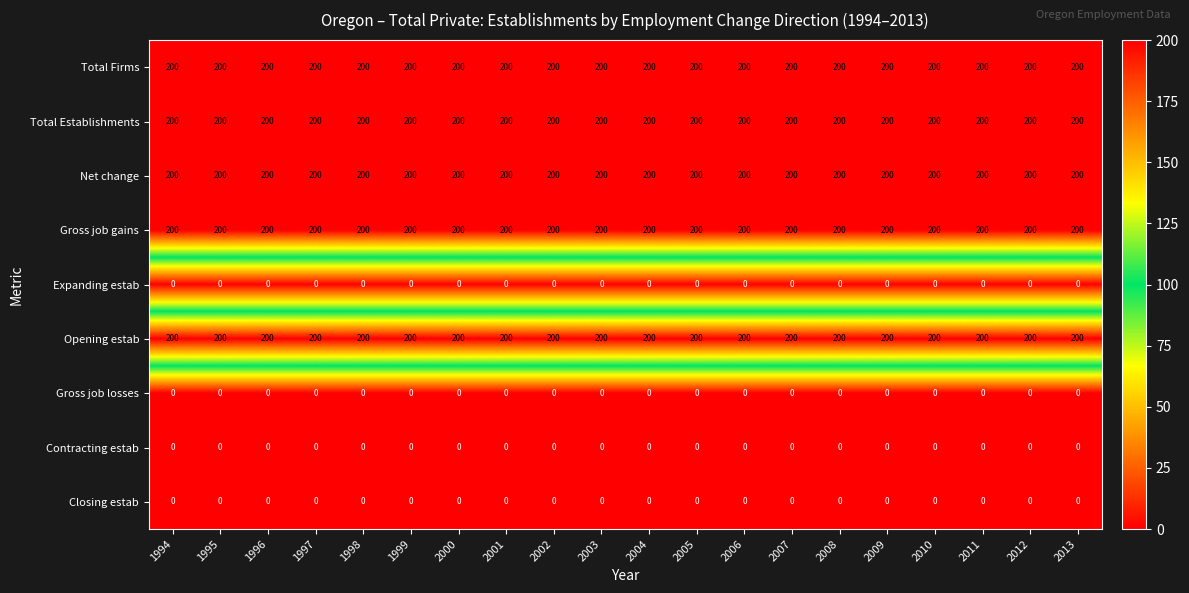

What is the difference between the highest and lowest values at 2004?

200